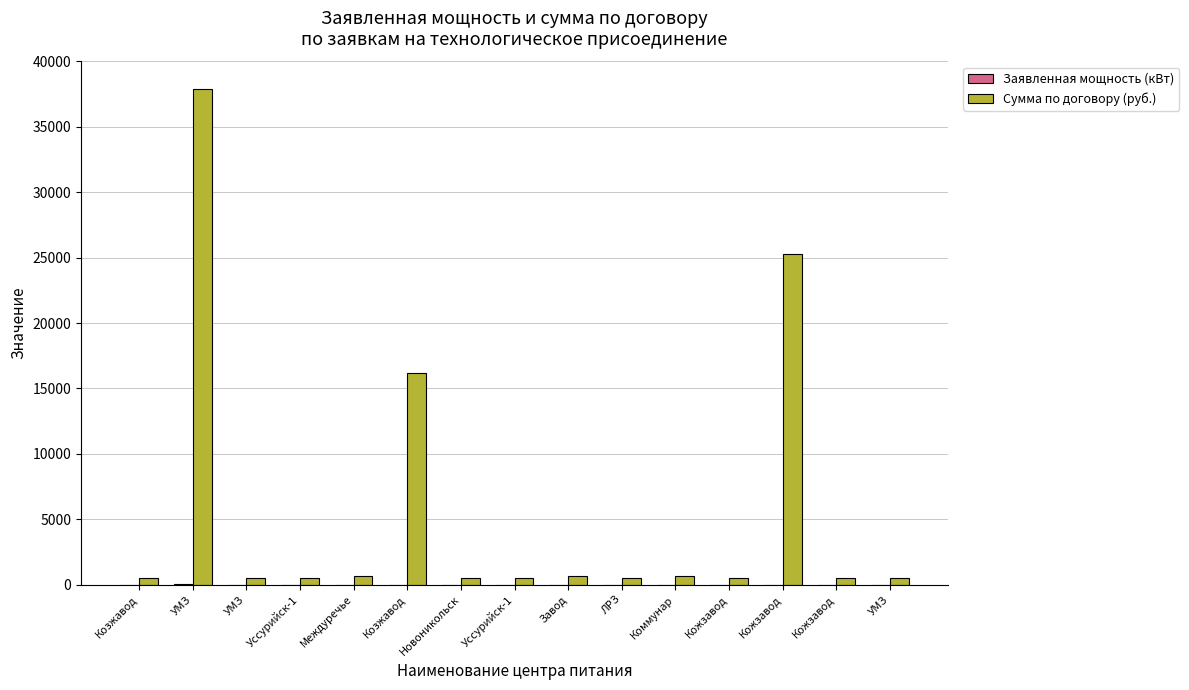

Count the number of categories in the chart.

15